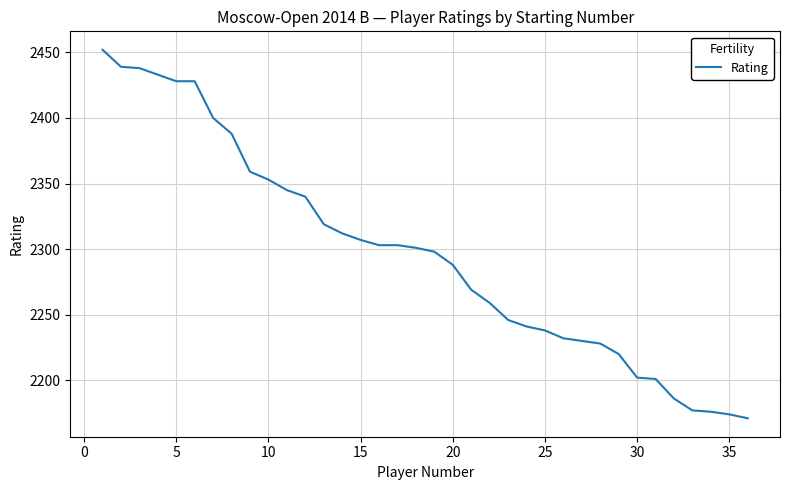

Does the chart have visible grid lines?

Yes